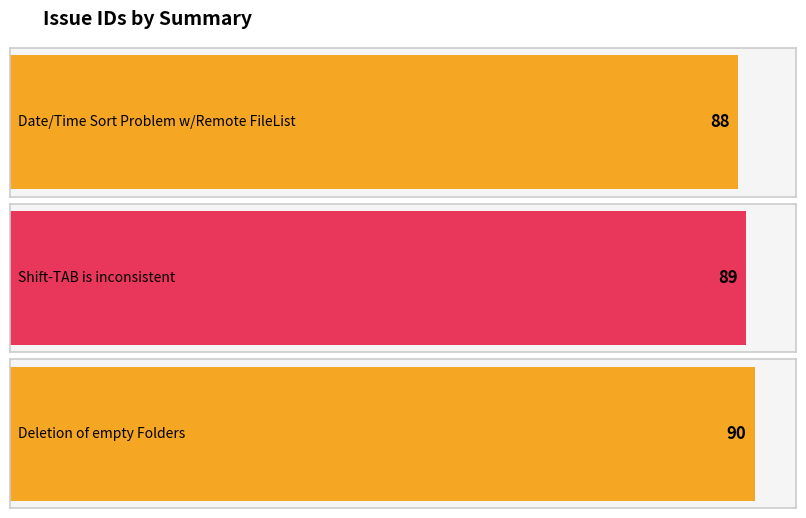

What is the smallest value displayed?

88